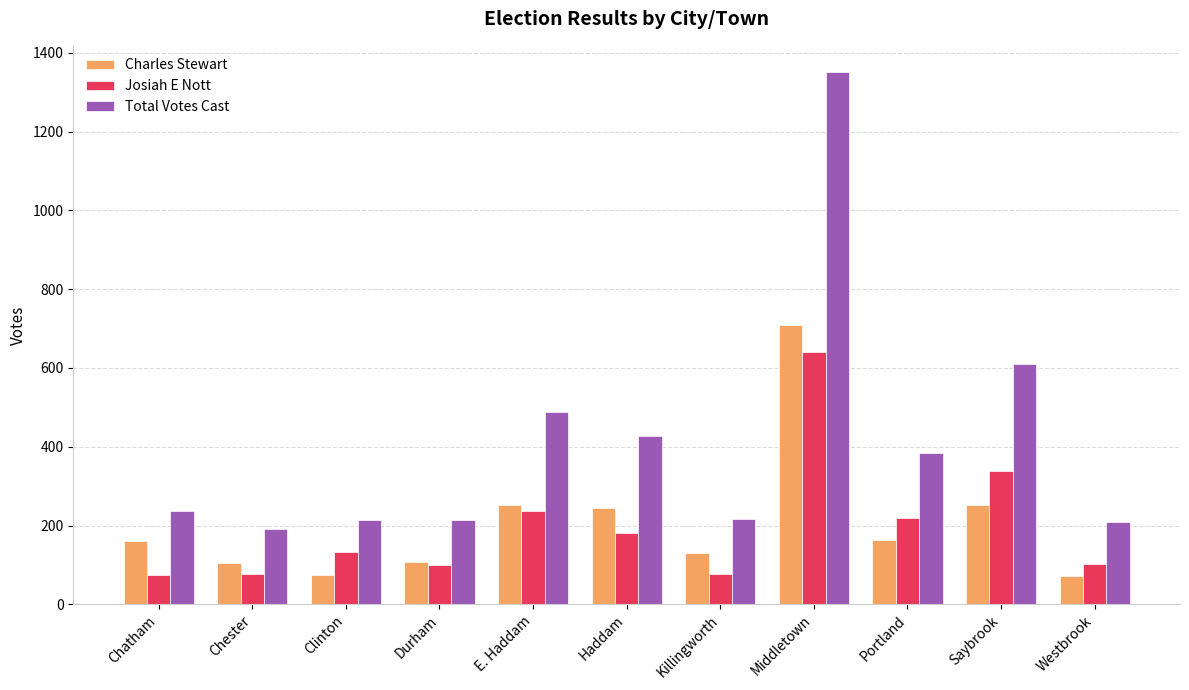

What is the difference between the Josiah E Nott values at Durham and Saybrook?

239